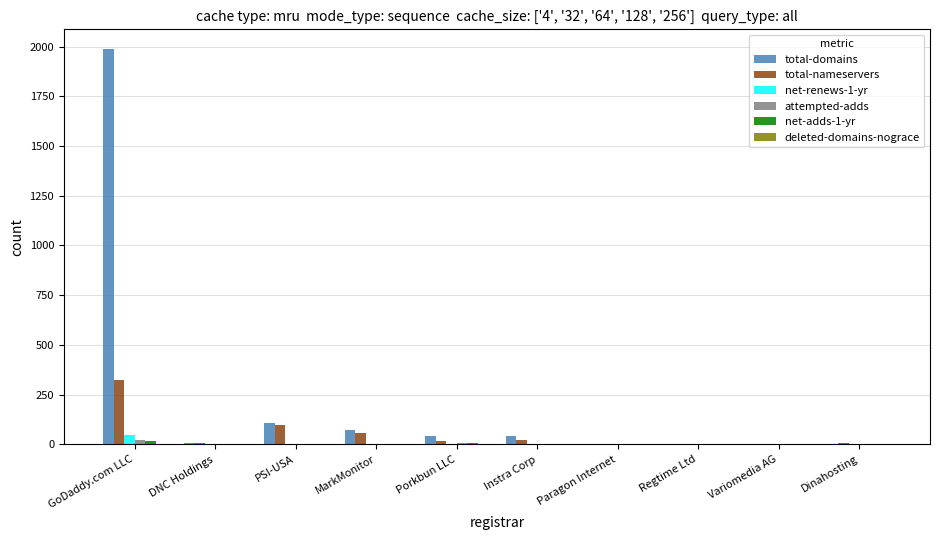

How many groups of bars are there?

10